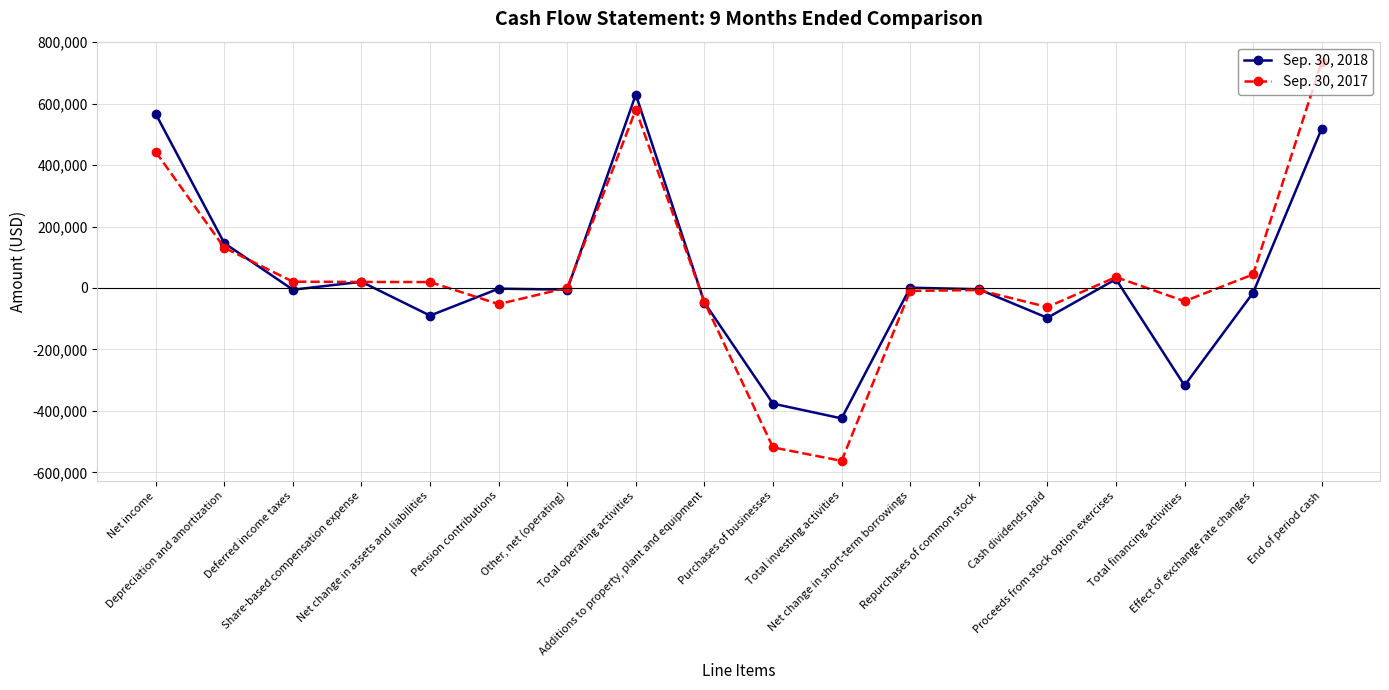

True or false: Sep. 30, 2018 has more than 0 interior local peaks.

True